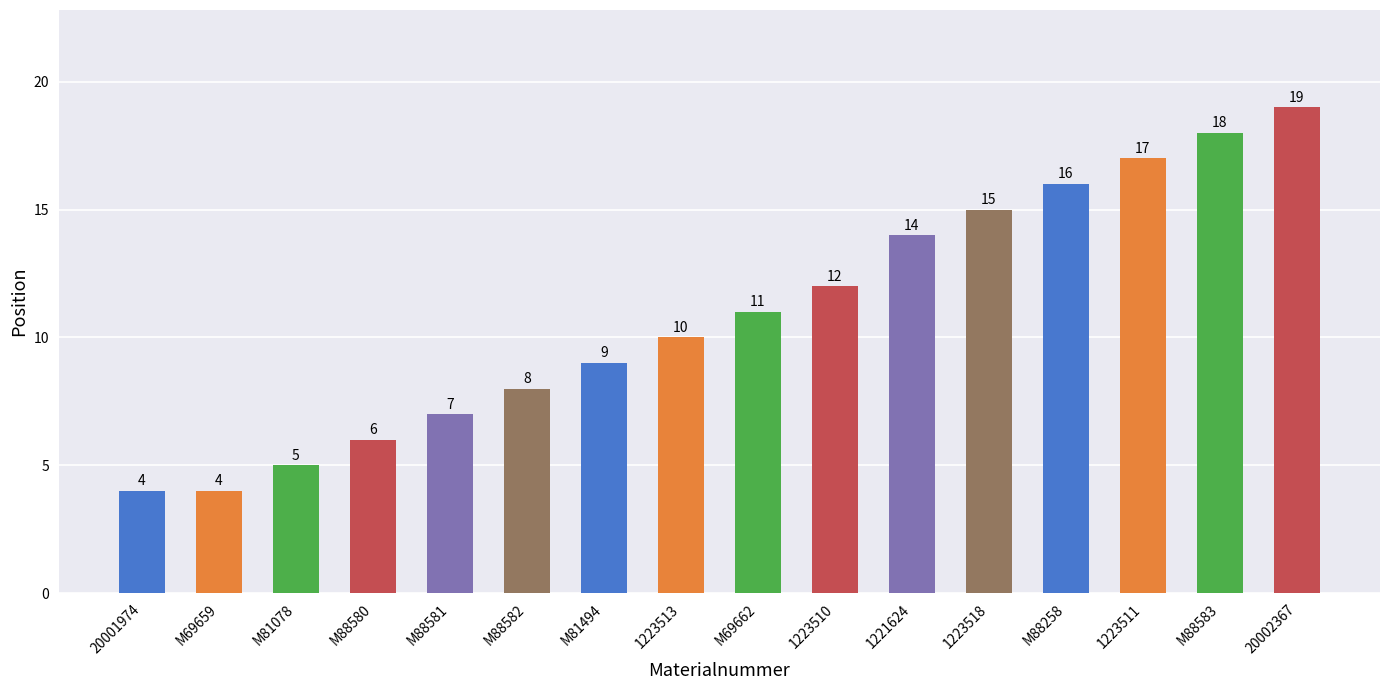

Are the bars horizontal?

No